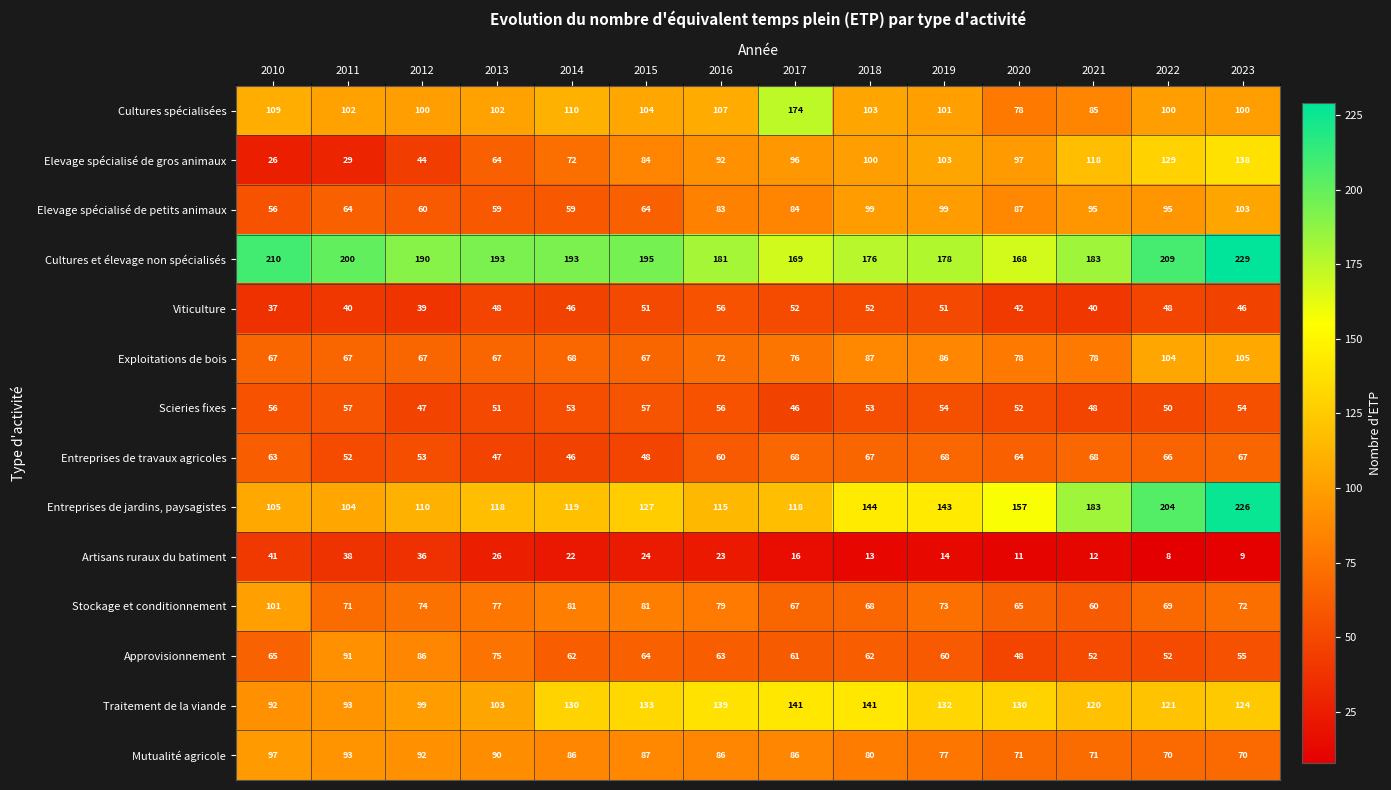

What is the difference between the Scieries fixes values at 2016 and 2021?

8